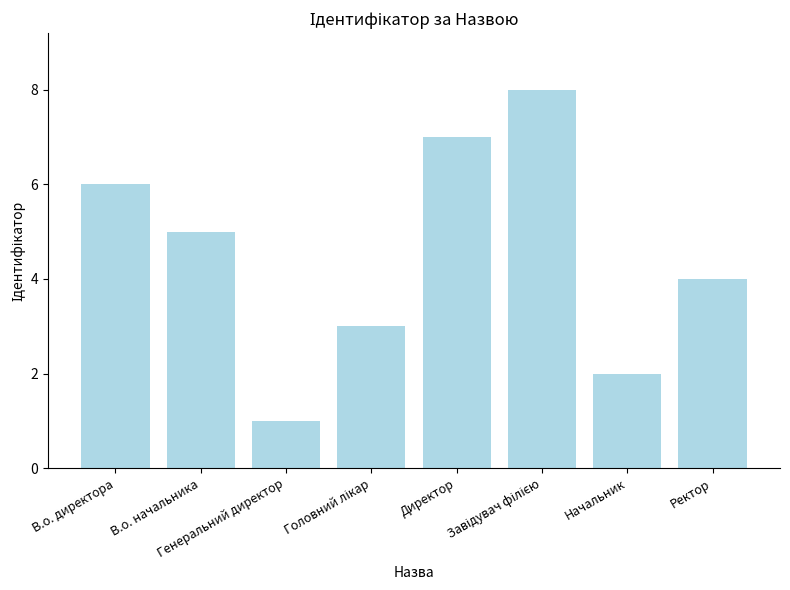

What is the value of the 1st bar from the left?

6